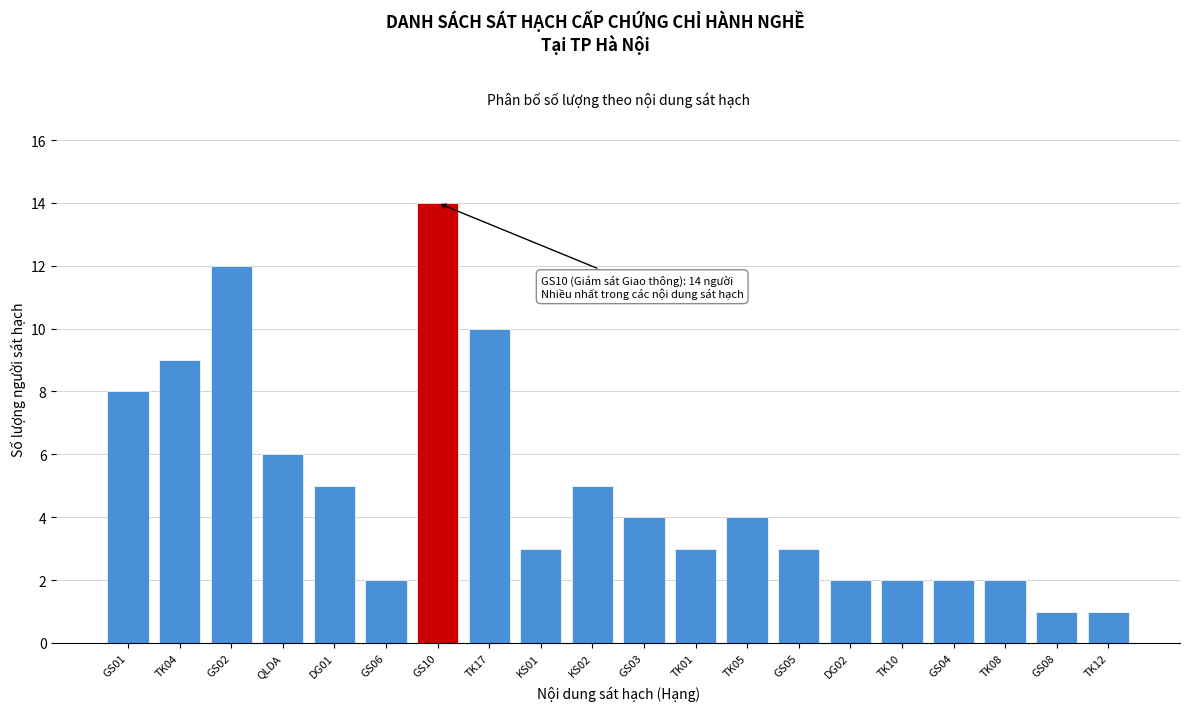

Reading left to right, list all the values displayed in this chart.

GS01=8	TK04=9	GS02=12	QLDA=6	DG01=5	GS06=2	GS10=14	TK17=10	KS01=3	KS02=5	GS03=4	TK01=3	TK05=4	GS05=3	DG02=2	TK10=2	GS04=2	TK08=2	GS08=1	TK12=1